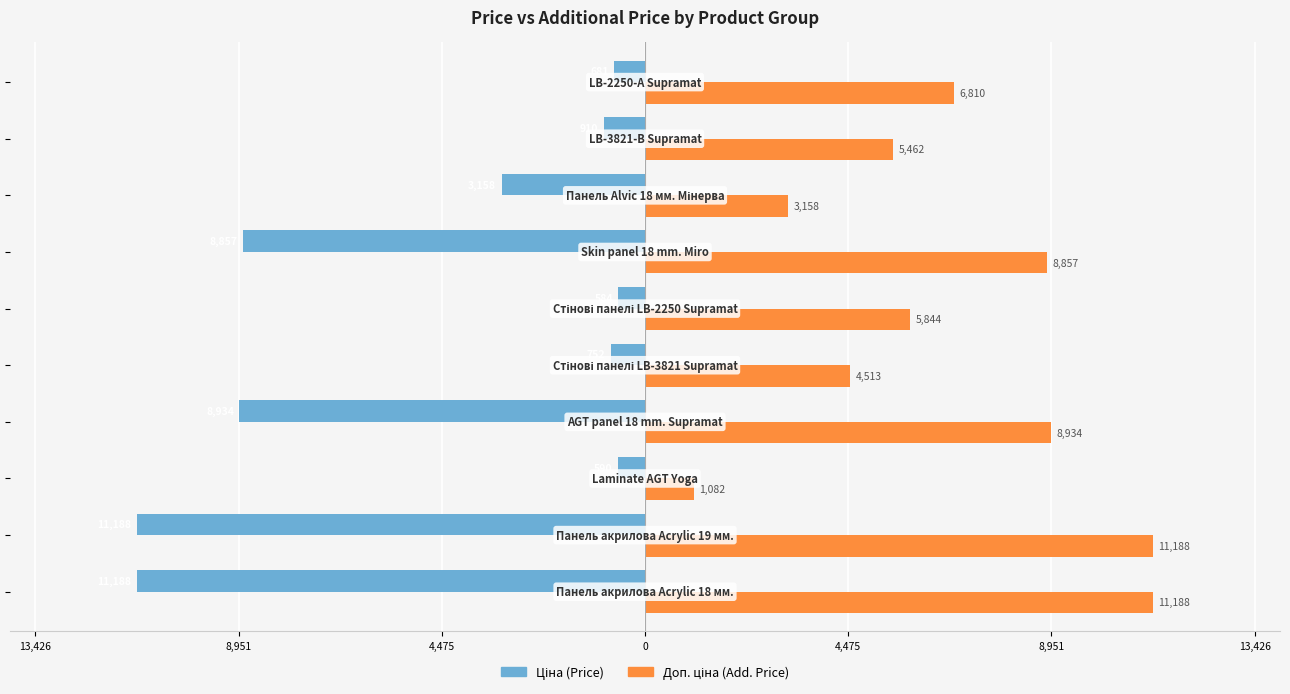

What are all the series names shown in the legend?

Ціна (Price), Доп. ціна (Add. Price)